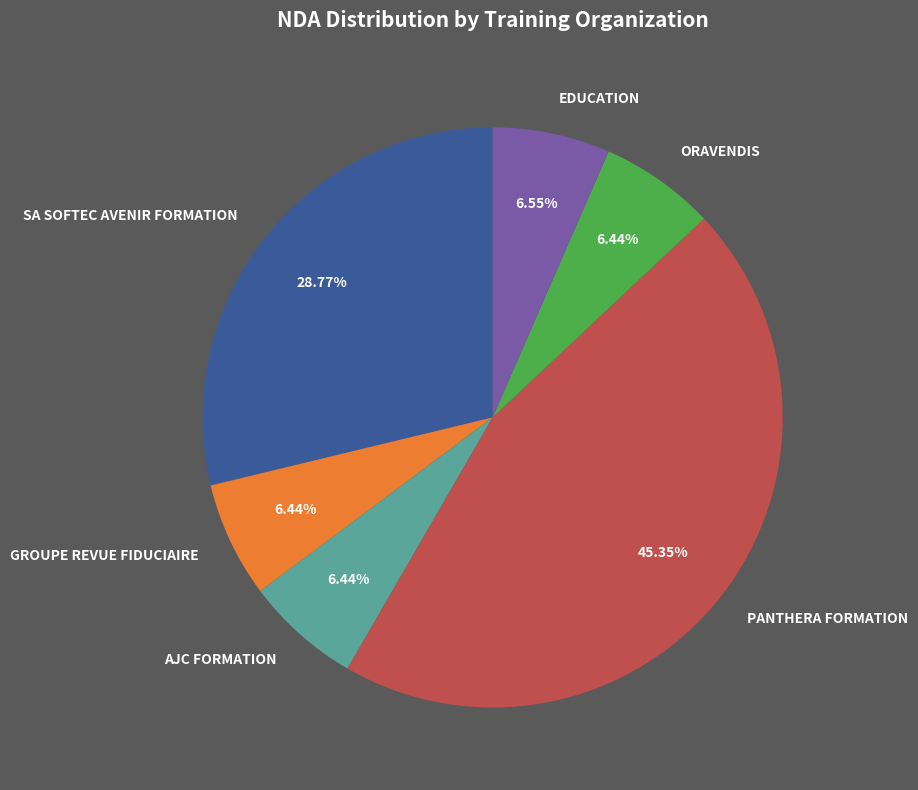

Combined, do GROUPE REVUE FIDUCIAIRE and PANTHERA FORMATION account for over 50%?

Yes